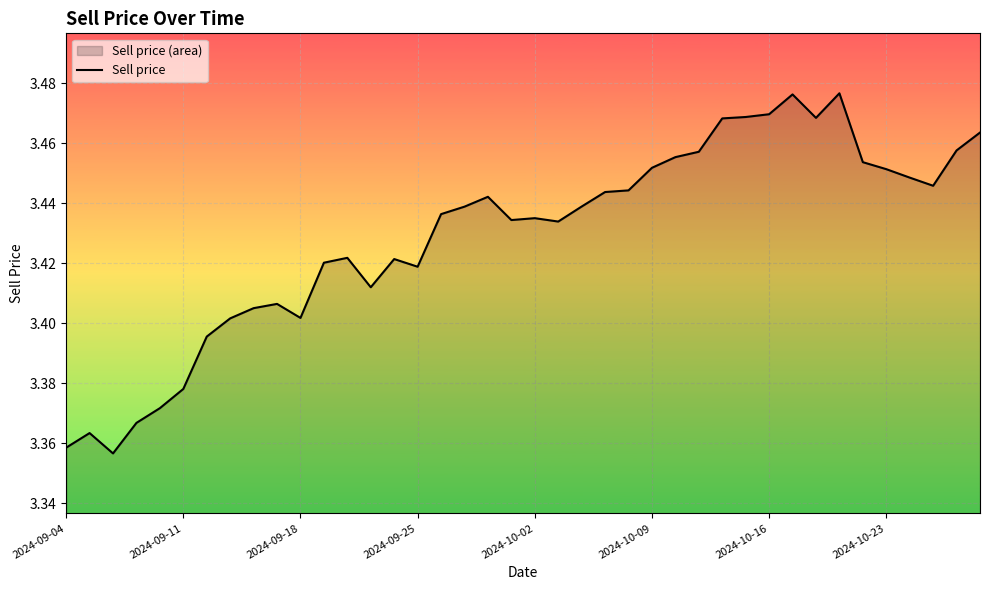

What is the change in value from 2024-09-18 to 32?

+0.1